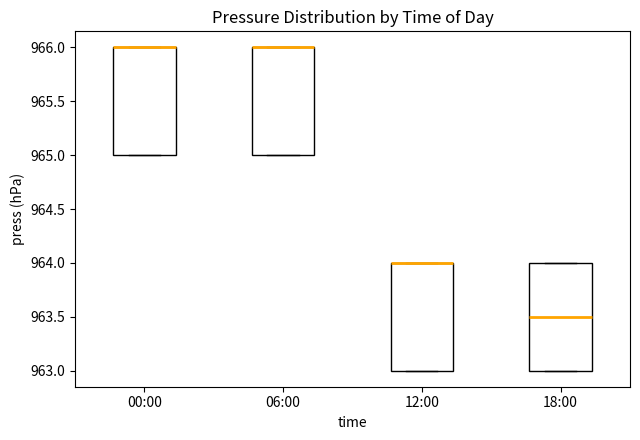

Reading left to right, read every box against the y-axis: the position of its median line, the range the box covers, and the ends of its whiskers. The values are not printed on the chart, so give them approximately, as read against the axis.

00:00: median 966.0 (drawn on the box's upper edge), box 965.0 to 966.0, whiskers 965.0 to 966.0
06:00: median 966.0 (drawn on the box's upper edge), box 965.0 to 966.0, whiskers 965.0 to 966.0
12:00: median 964.0 (drawn on the box's upper edge), box 963.0 to 964.0, whiskers 963.0 to 964.0
18:00: median 963.5, box 963.0 to 964.0, whiskers 963.0 to 964.0